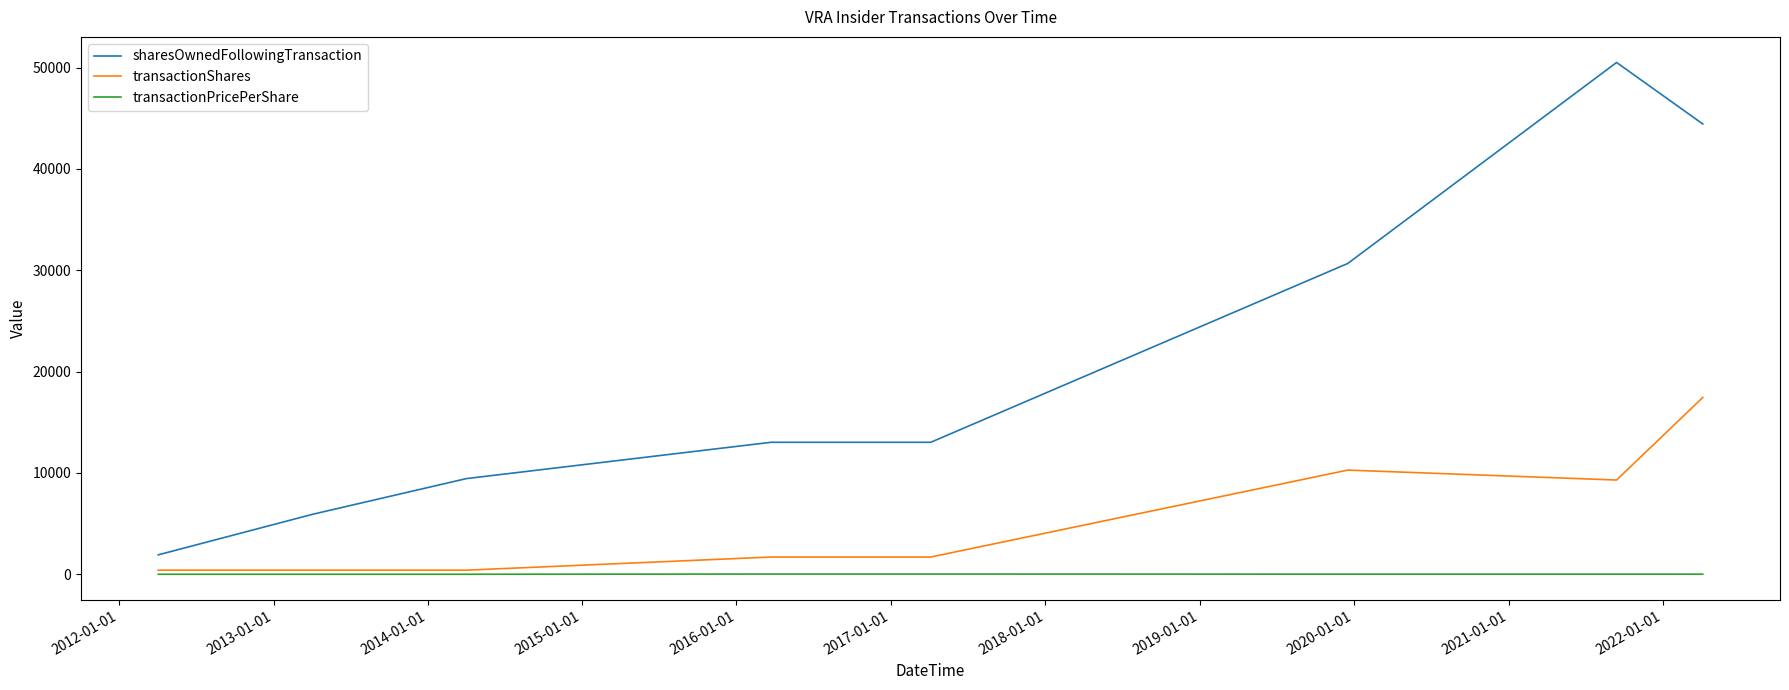

True or false: transactionPricePerShare and sharesOwnedFollowingTransaction cross at least once.

False